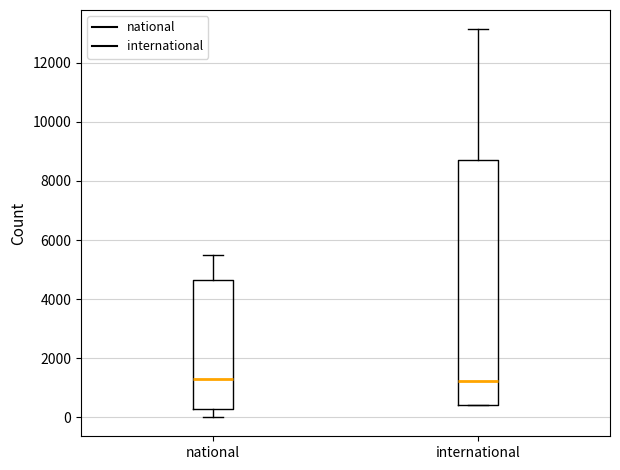

Where does the upper whisker of the box for national end on the y-axis? The values are not printed on the chart, so give them approximately, as read against the axis.

5400